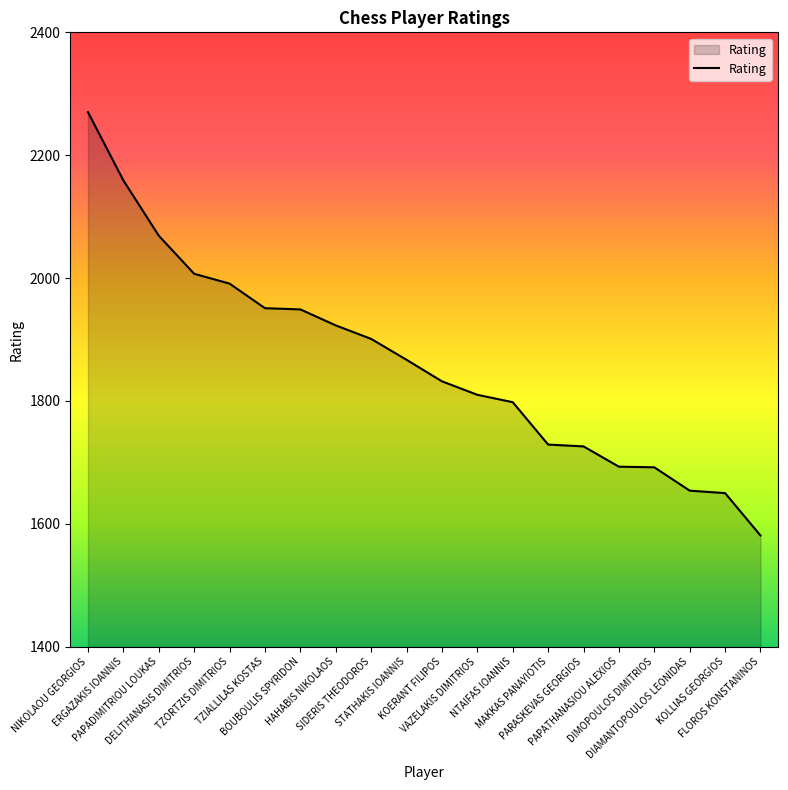

True or false: the data shows 1692 at DIMOPOULOS DIMITRIOS.

True